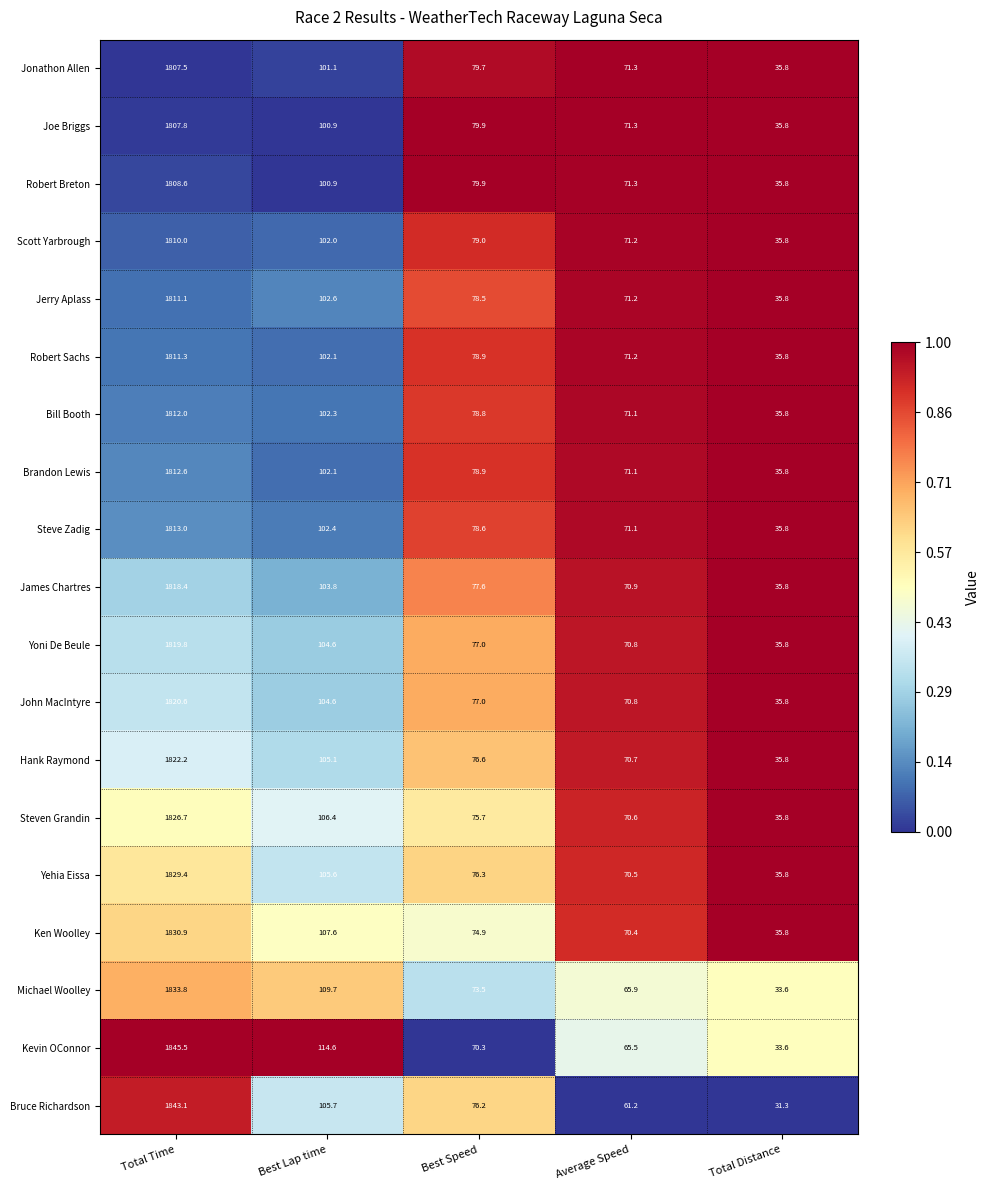

What is the difference between the second highest and second lowest values in the Steven Grandin series?

35.8